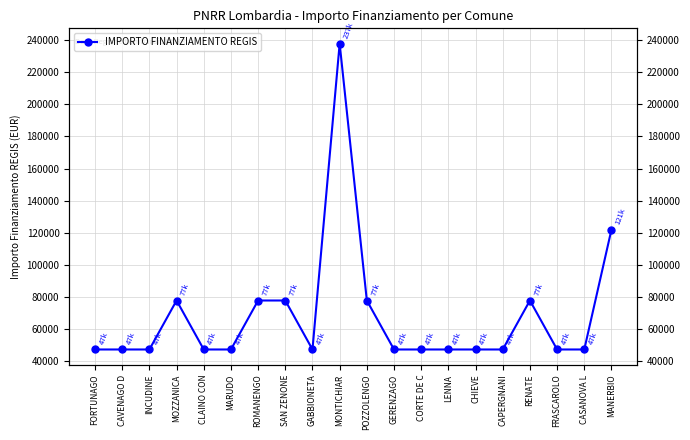

What is the label of the 14th point from the left?

LENNA